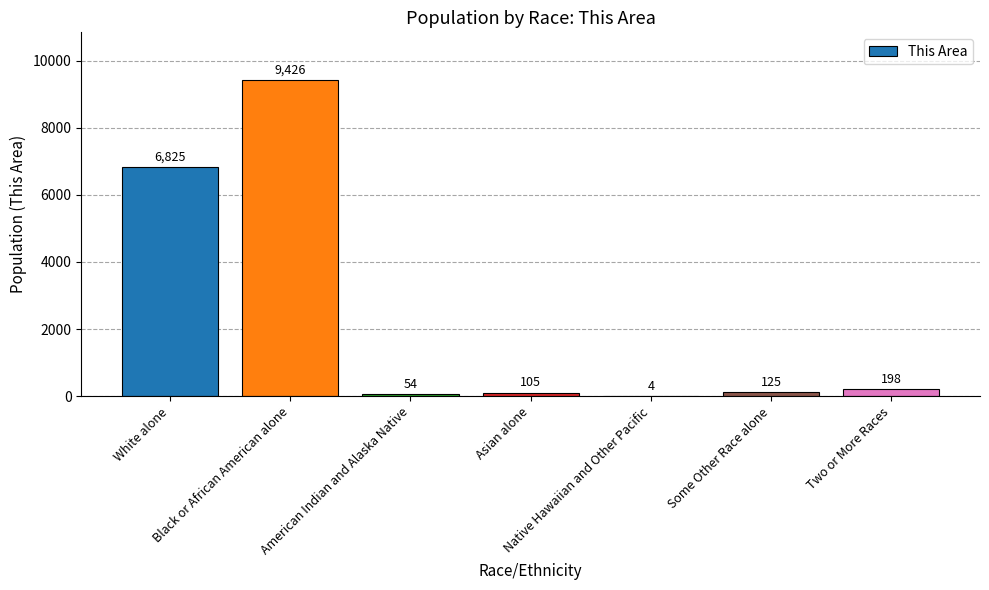

What is the difference between the values at American Indian and Alaska Native and Asian alone?

51